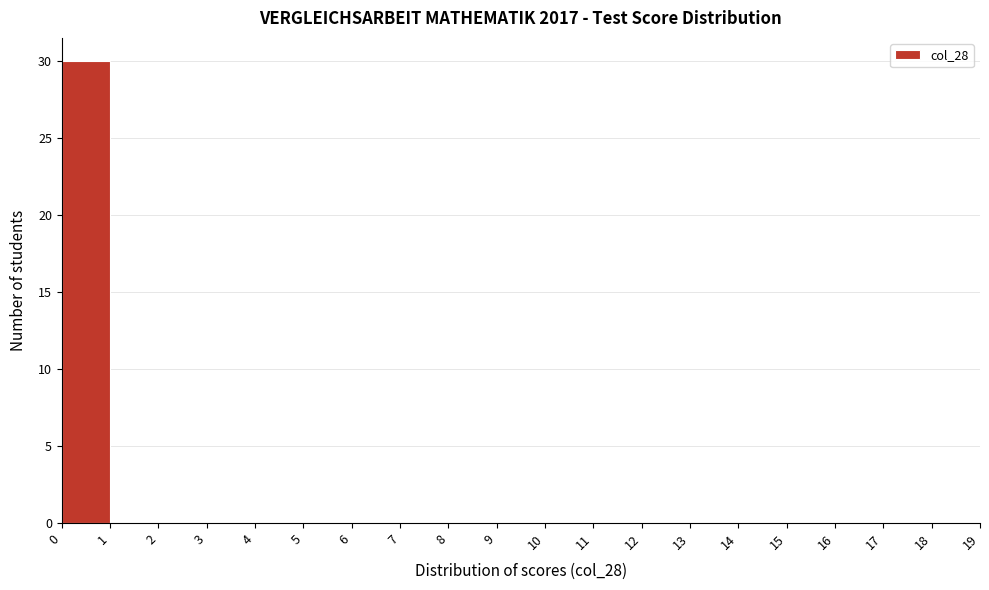

Which range on the x-axis has the tallest bar?

0 to 1